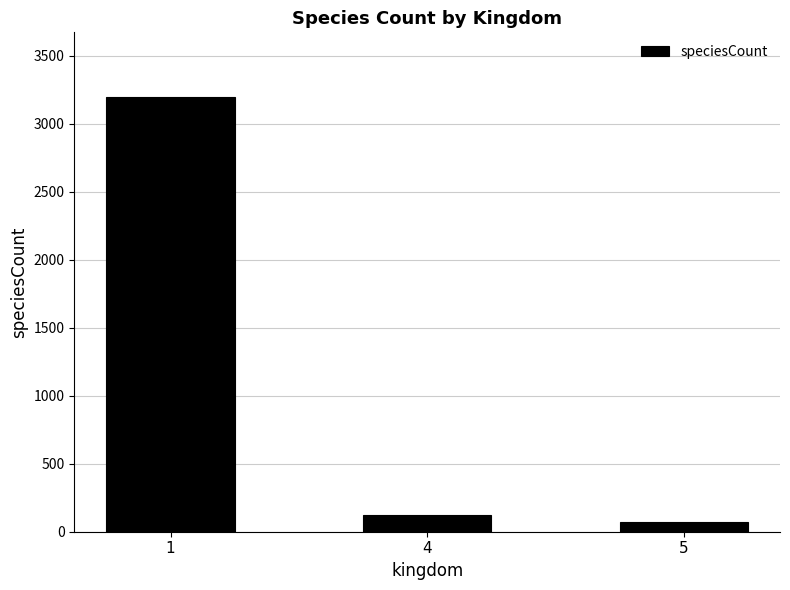

How many bars are there in total?

3